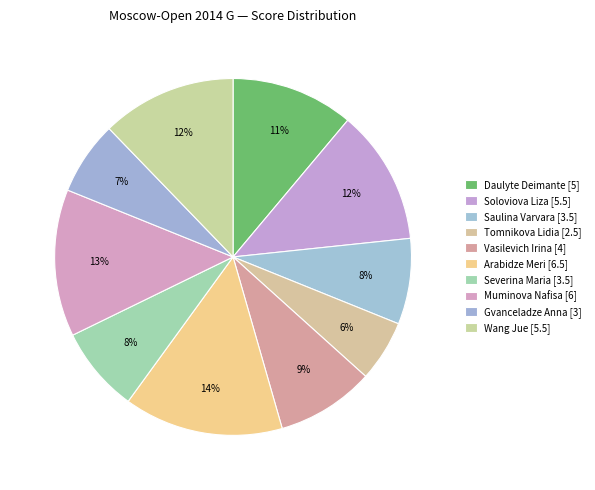

Does Soloviova Liza represent more than half of the total?

No